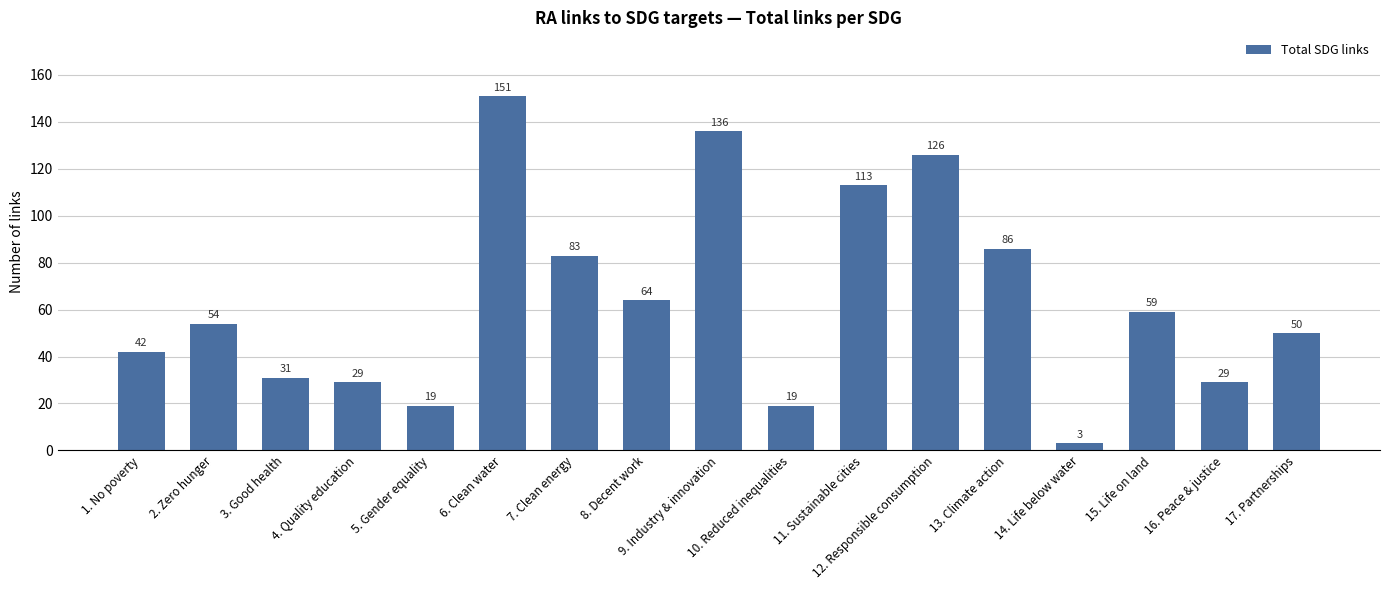

What position from the left is 14. Life below water?

14